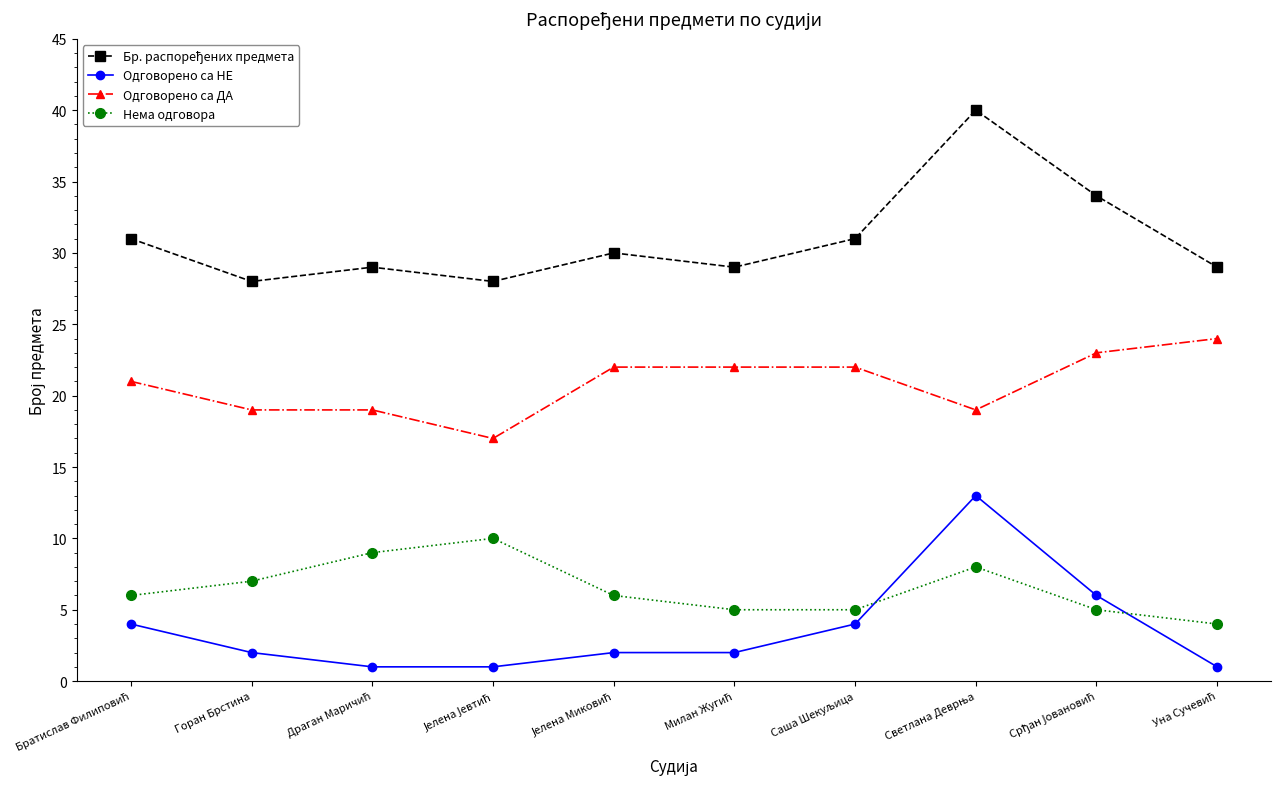

Where is Нема одговора nearest to the value 7?

Горан Брстина